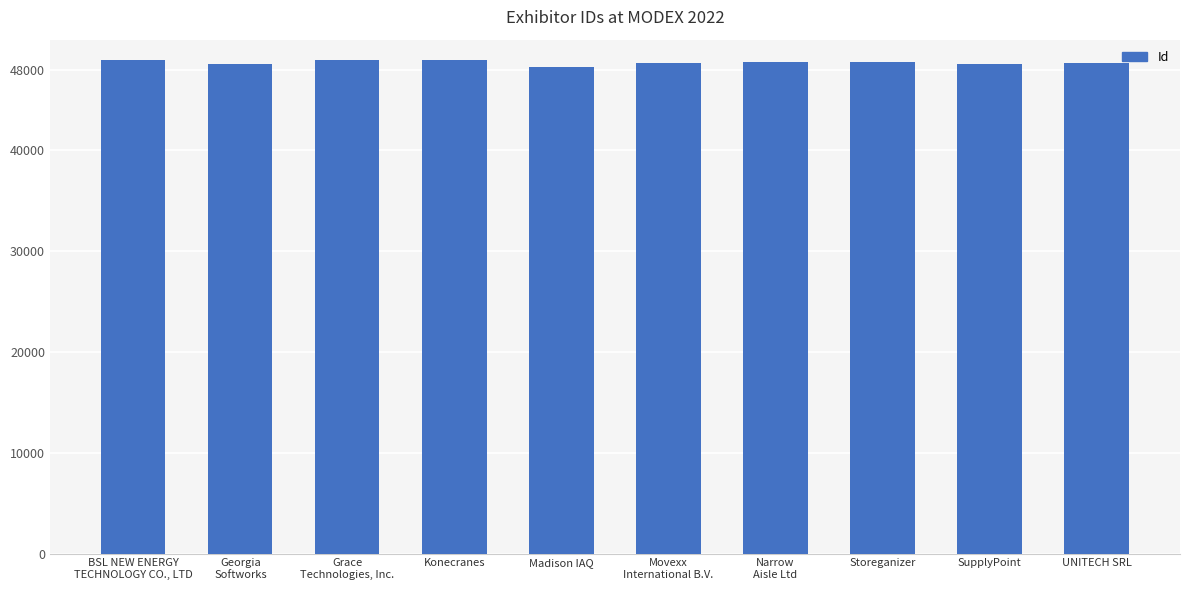

What is the difference between the maximum and second lowest values?

411